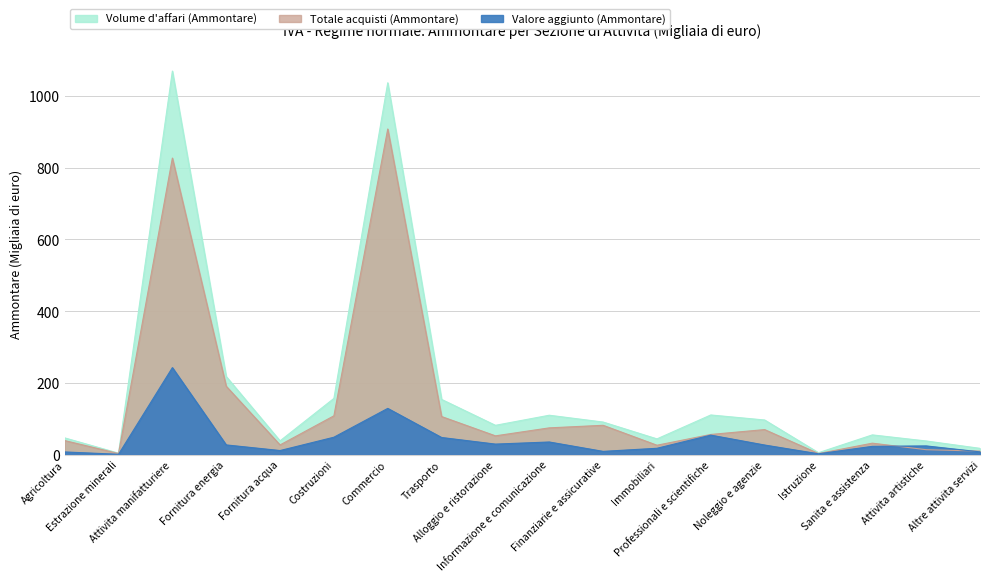

Where is the first local maximum for Valore aggiunto (Ammontare)?

Attivita manifatturiere